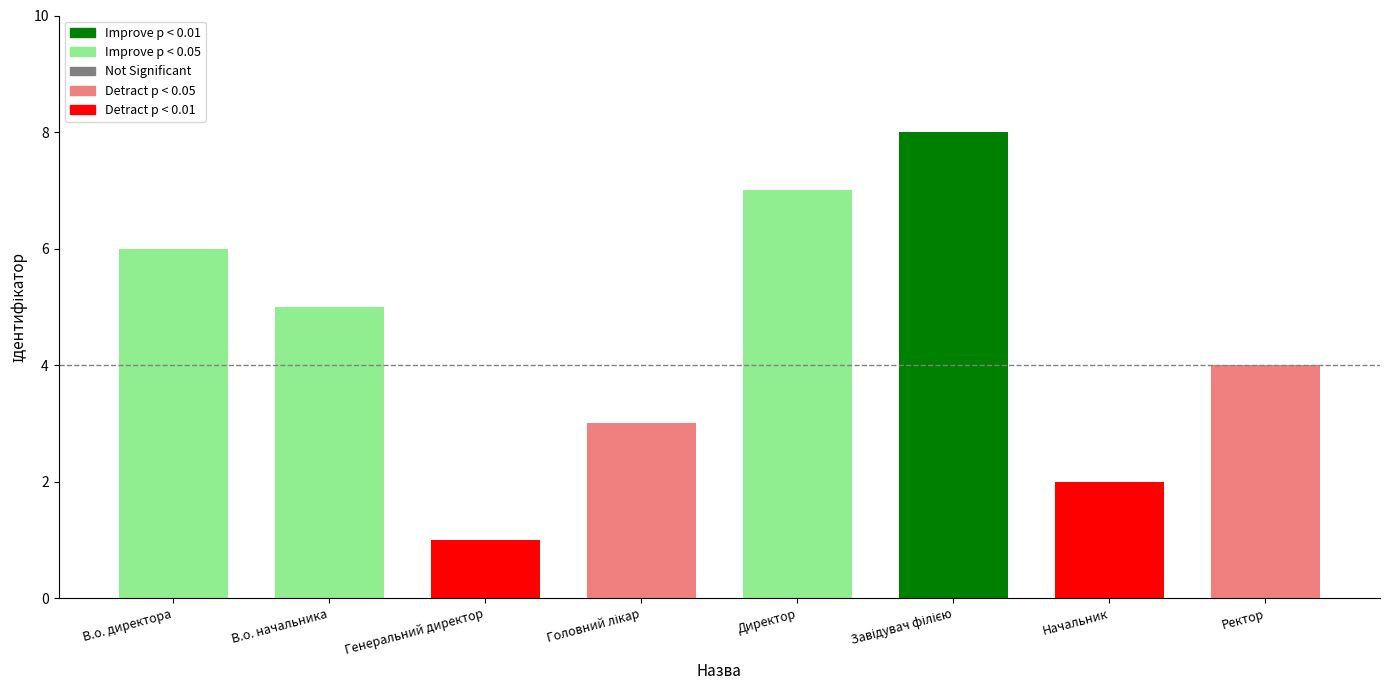

What is the change in value from Головний лікар to Ректор?

+1